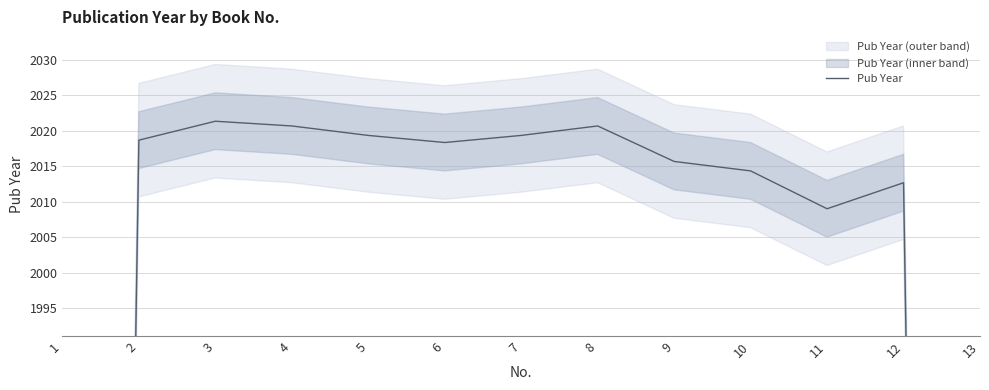

What is the change in value from 5 to 6?

-1.0